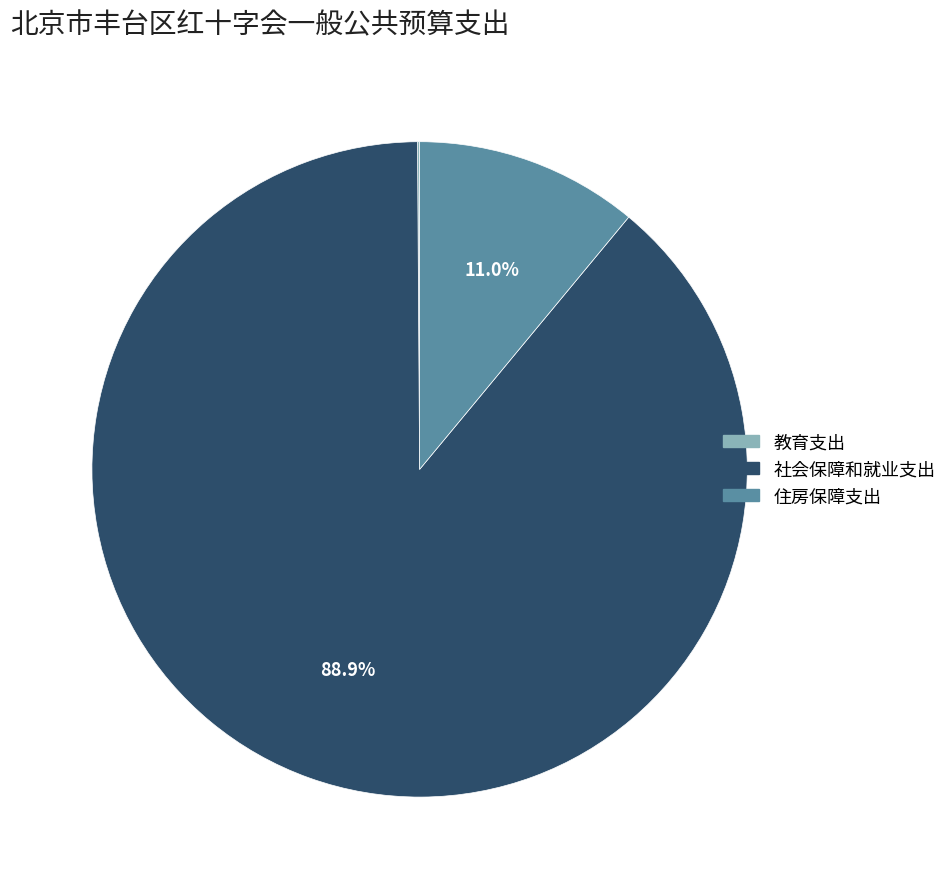

To the nearest percent, what percentage of the pie is 住房保障支出?

11%